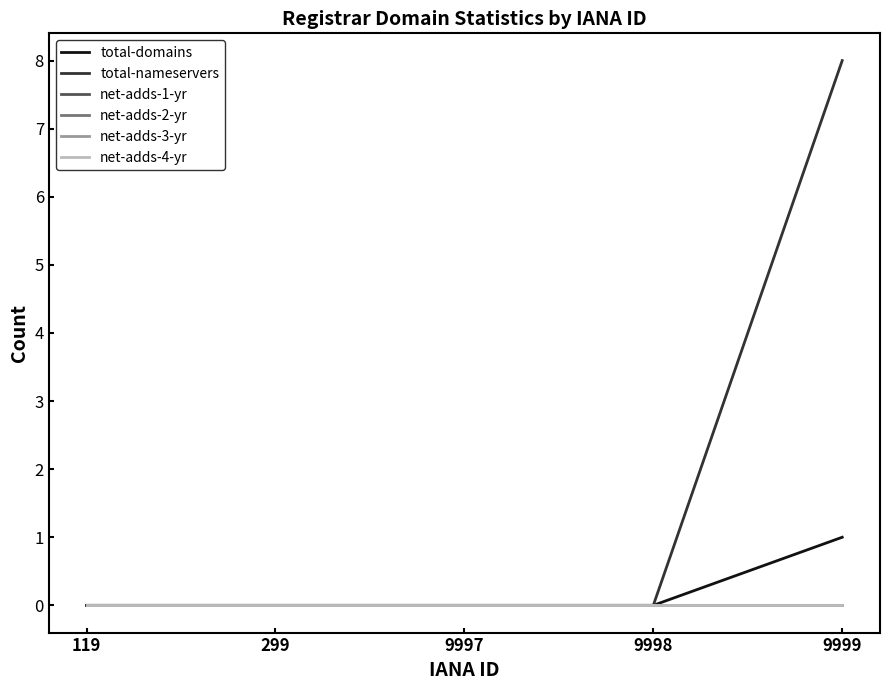

Is this an area chart (filled region under the line)?

No